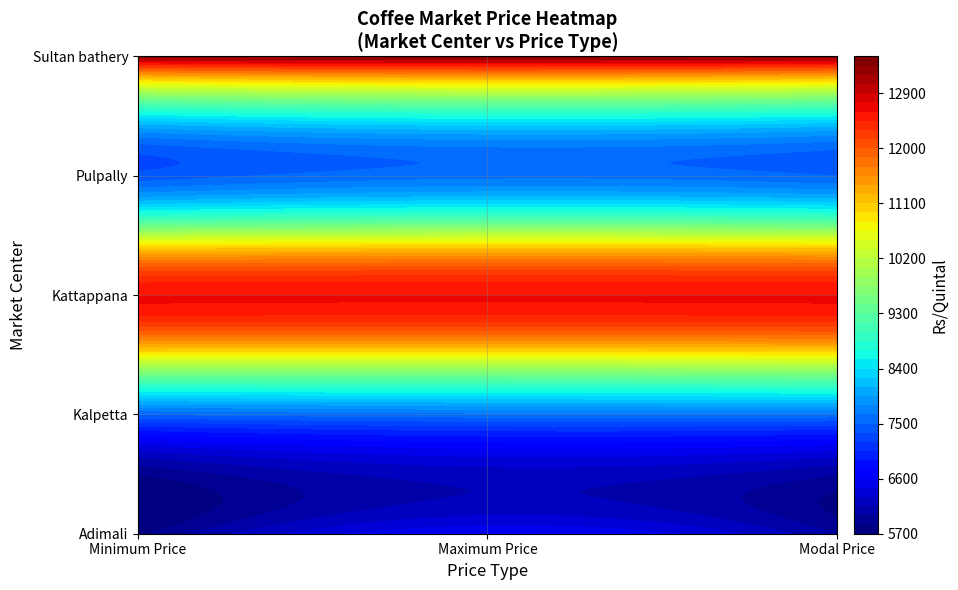

Is it true that Adimali equals 5800 at 0?

True